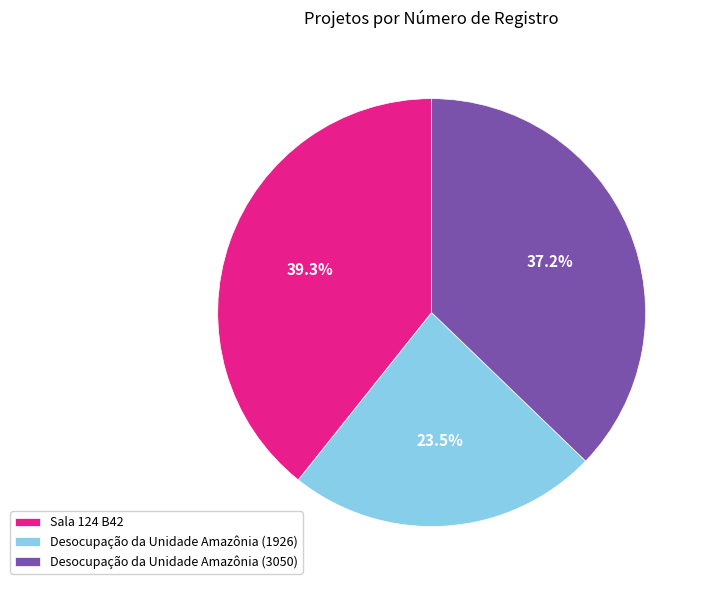

What percentage is the Sala 124 B42 slice, to the nearest percent?

39%